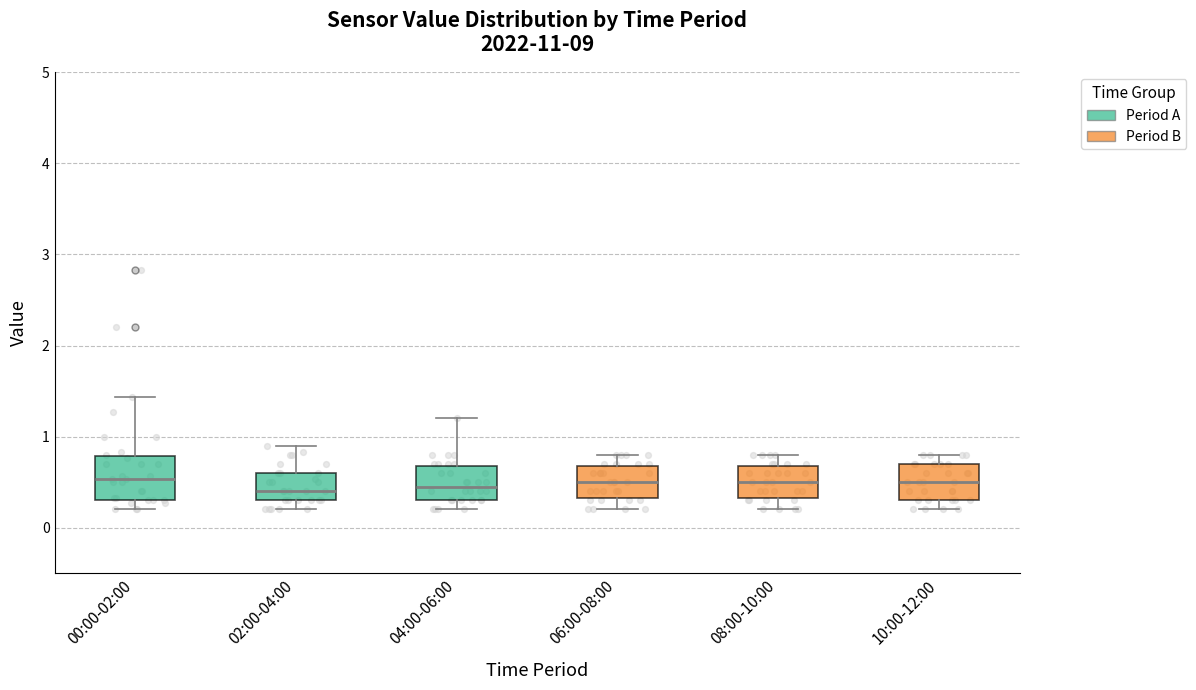

Where does the median line of the box for 06:00-08:00 sit on the y-axis? The values are not printed on the chart, so give them approximately, as read against the axis.

0.5